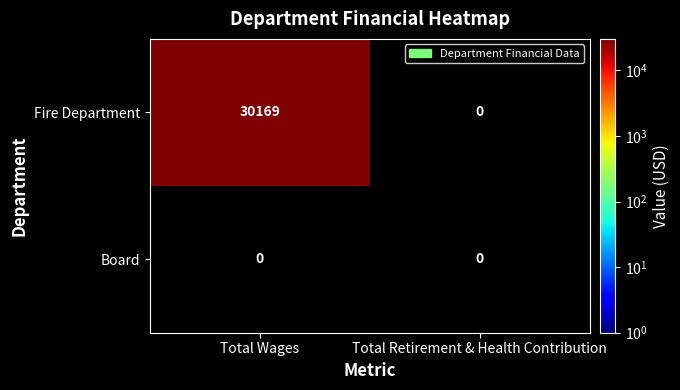

Reading right to left, what are all the values shown in this chart?

Fire Department: Total Retirement & Health Contribution=0	Total Wages=30169
Board: Total Retirement & Health Contribution=0	Total Wages=0